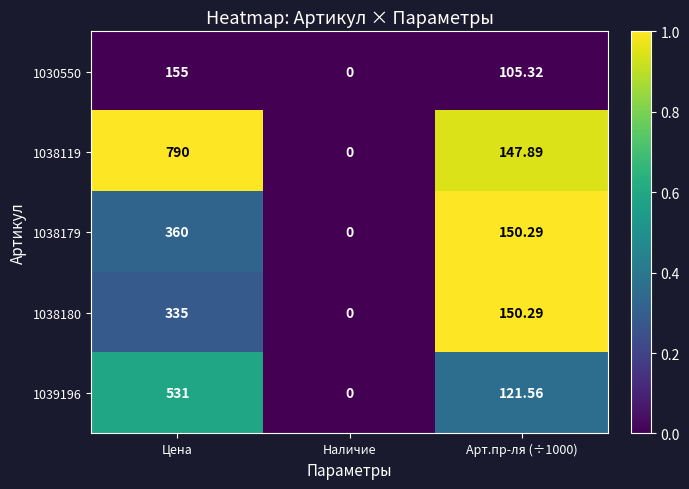

At which label does 1038179 reach its minimum?

Наличие